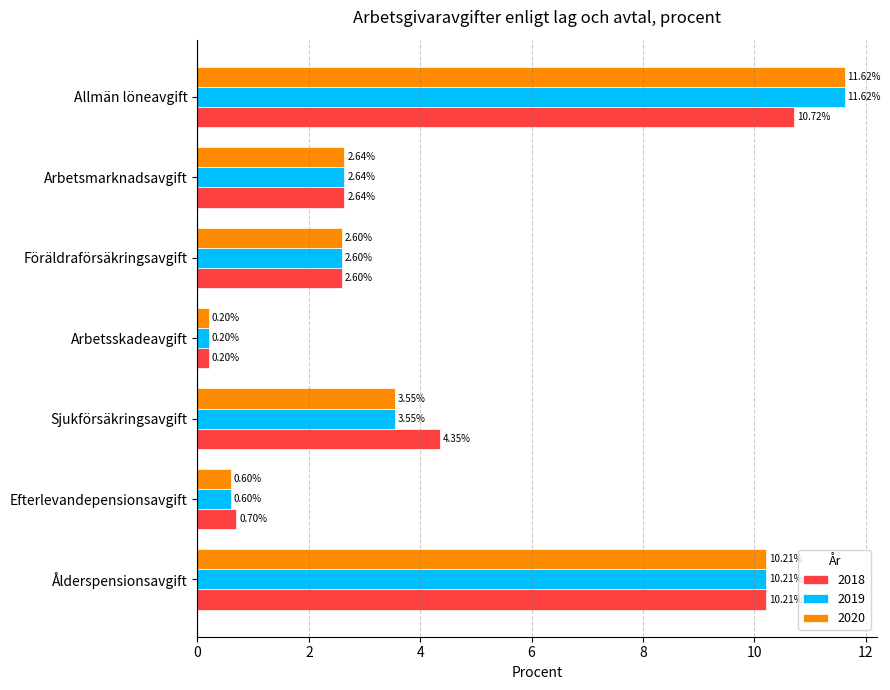

Count the number of categories in the chart.

7